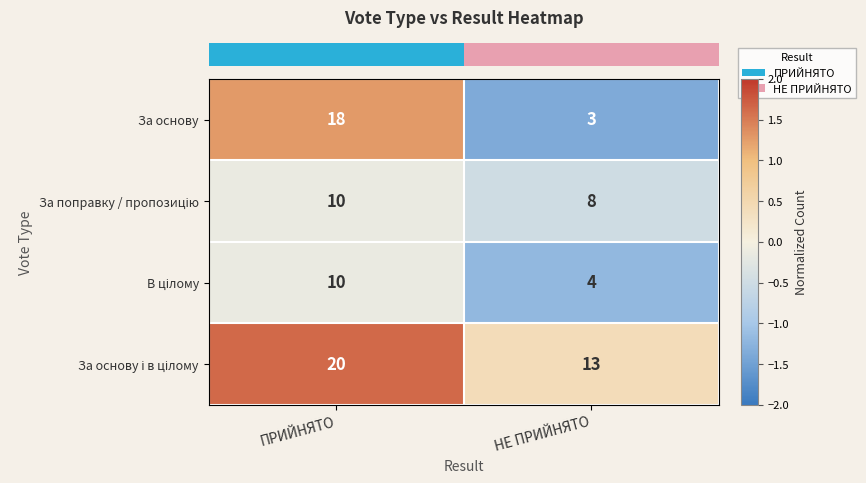

At which category is the sum across all series the highest?

ПРИЙНЯТО